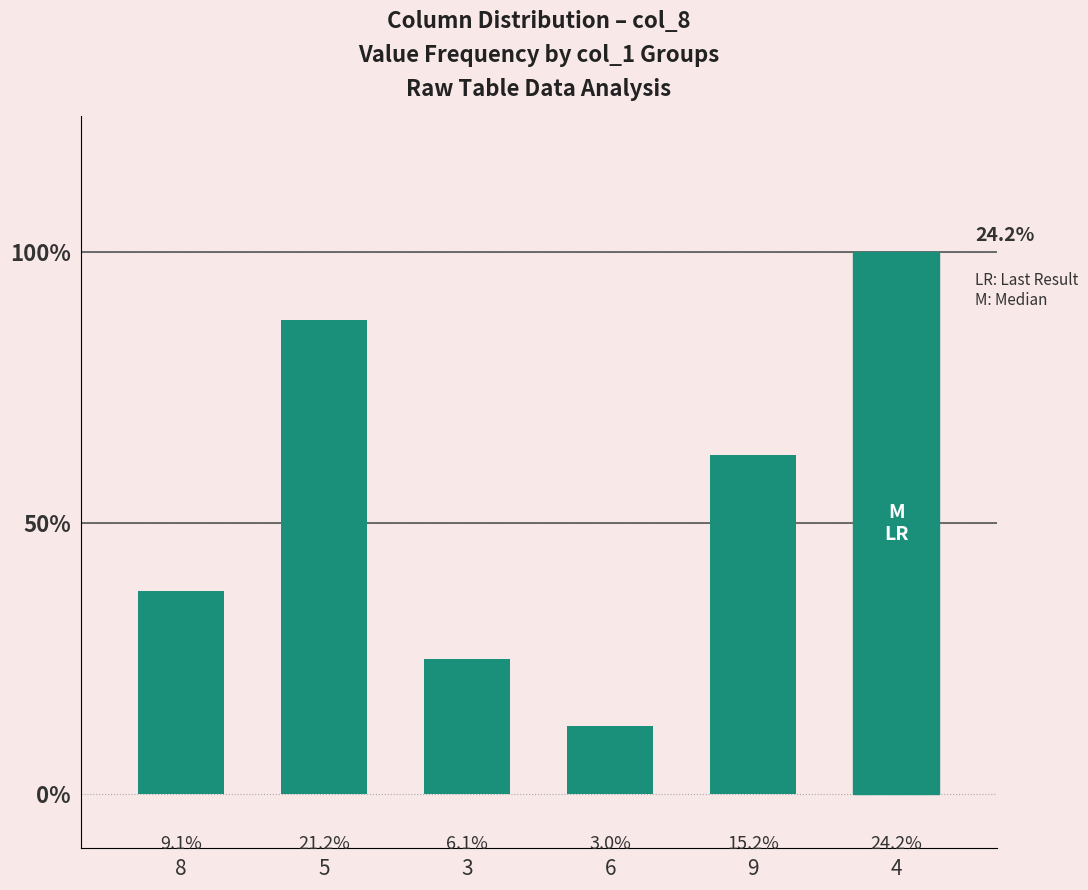

Approximately how many times larger is the value at 5 compared to 3?

3.5